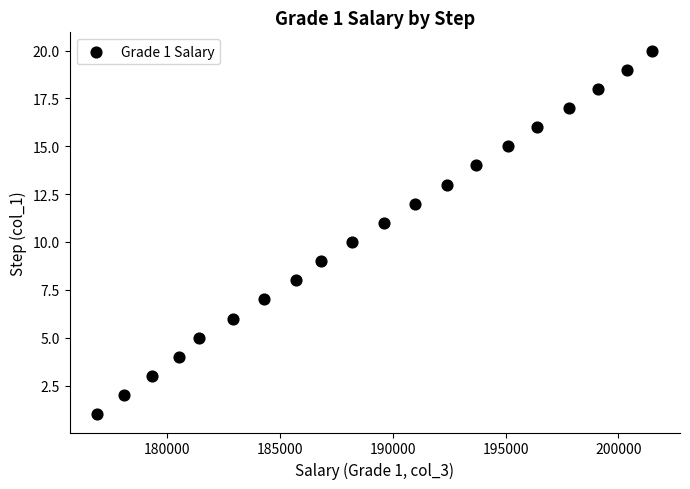

What is the range of Y values (max minus min)?

19